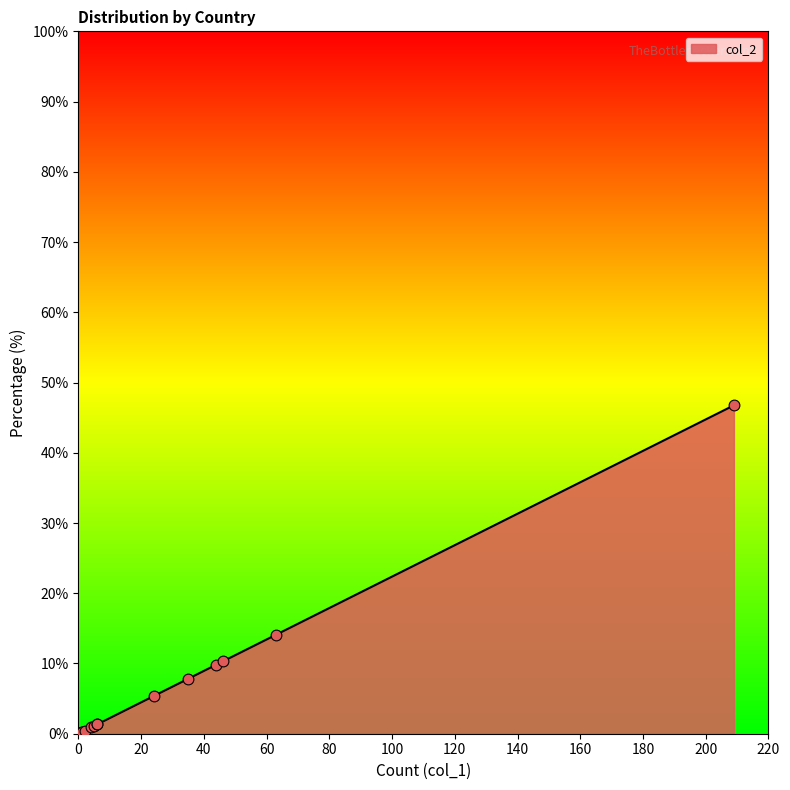

Between 5 and 35, which is larger?

35